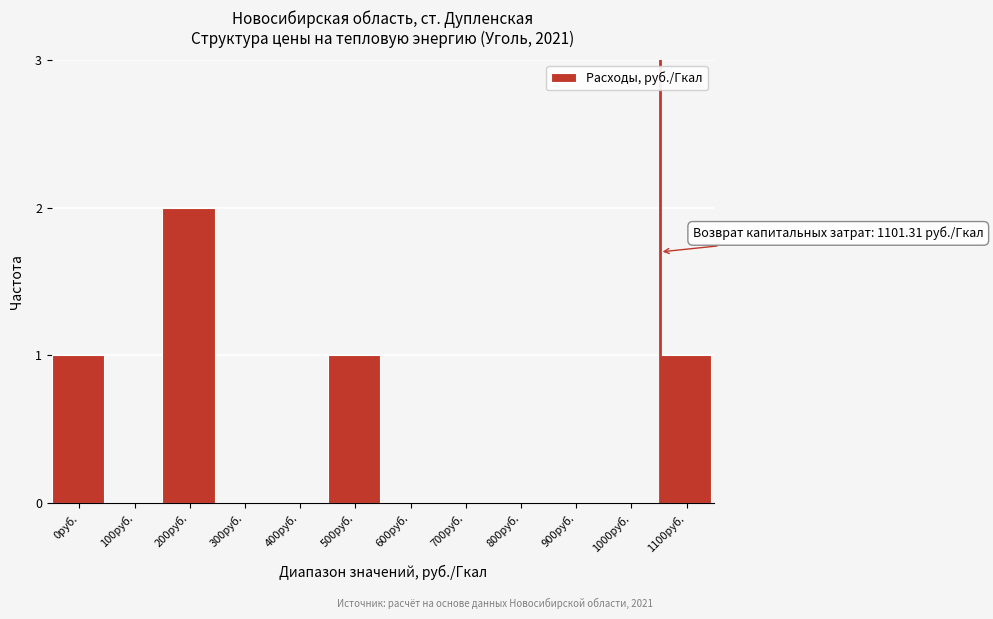

Reading left to right, list all the values displayed in this chart.

0руб.=1	100руб.=0	200руб.=2	300руб.=0	400руб.=0	500руб.=1	600руб.=0	700руб.=0	800руб.=0	900руб.=0	1000руб.=0	1100руб.=1